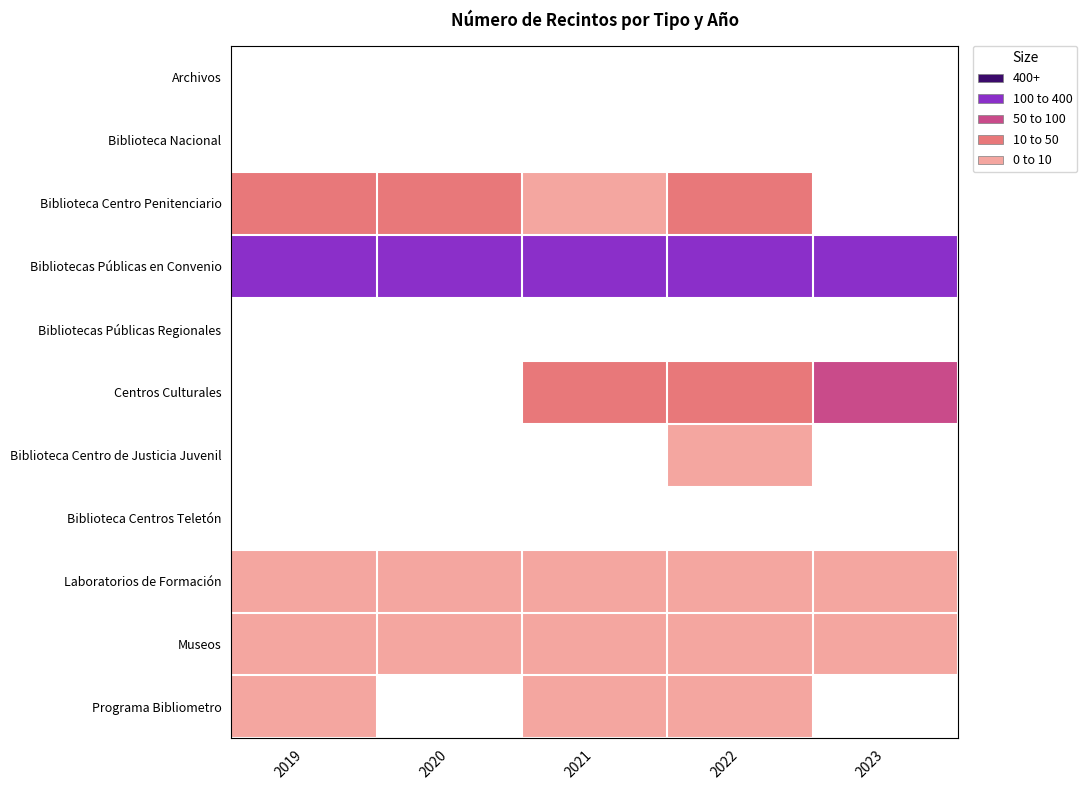

List the series in order of their peak value, lowest first.

Biblioteca Nacional, Archivos, Bibliotecas Públicas Regionales, Biblioteca Centros Teletón, Biblioteca Centro de Justicia Juvenil, Laboratorios de Formación, Museos, Programa Bibliometro, Biblioteca Centro Penitenciario, Centros Culturales, Bibliotecas Públicas en Convenio